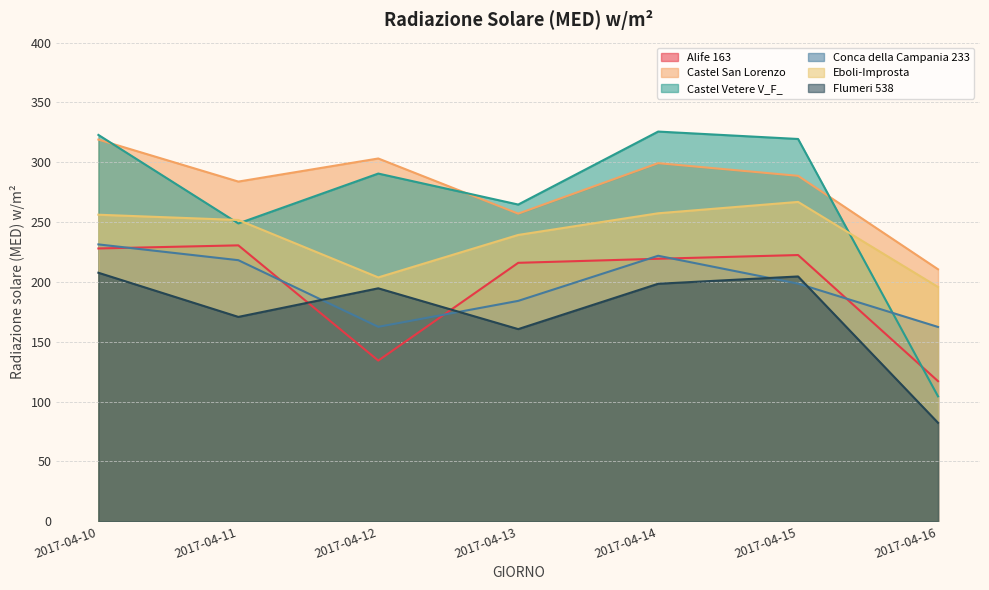

Does the chart display data point markers on the line(s)?

No